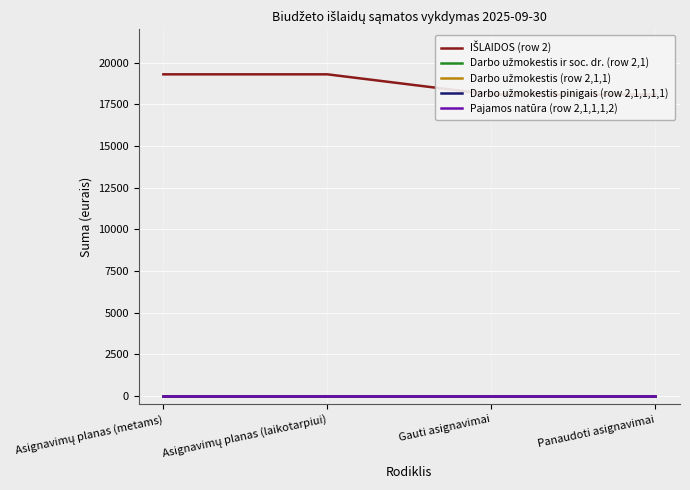

What is the difference between the highest and lowest values at Panaudoti asignavimai?

18085.3